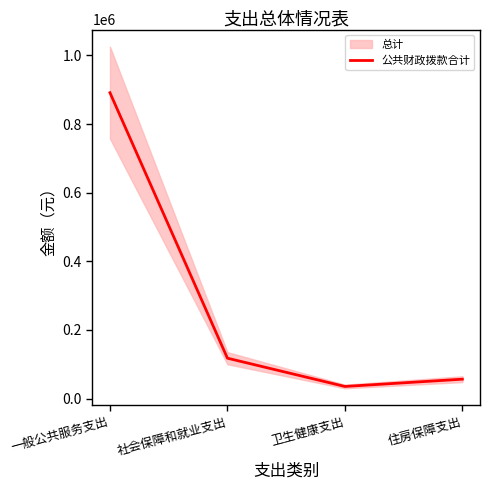

What is the label of the 4th point from the right?

一般公共服务支出